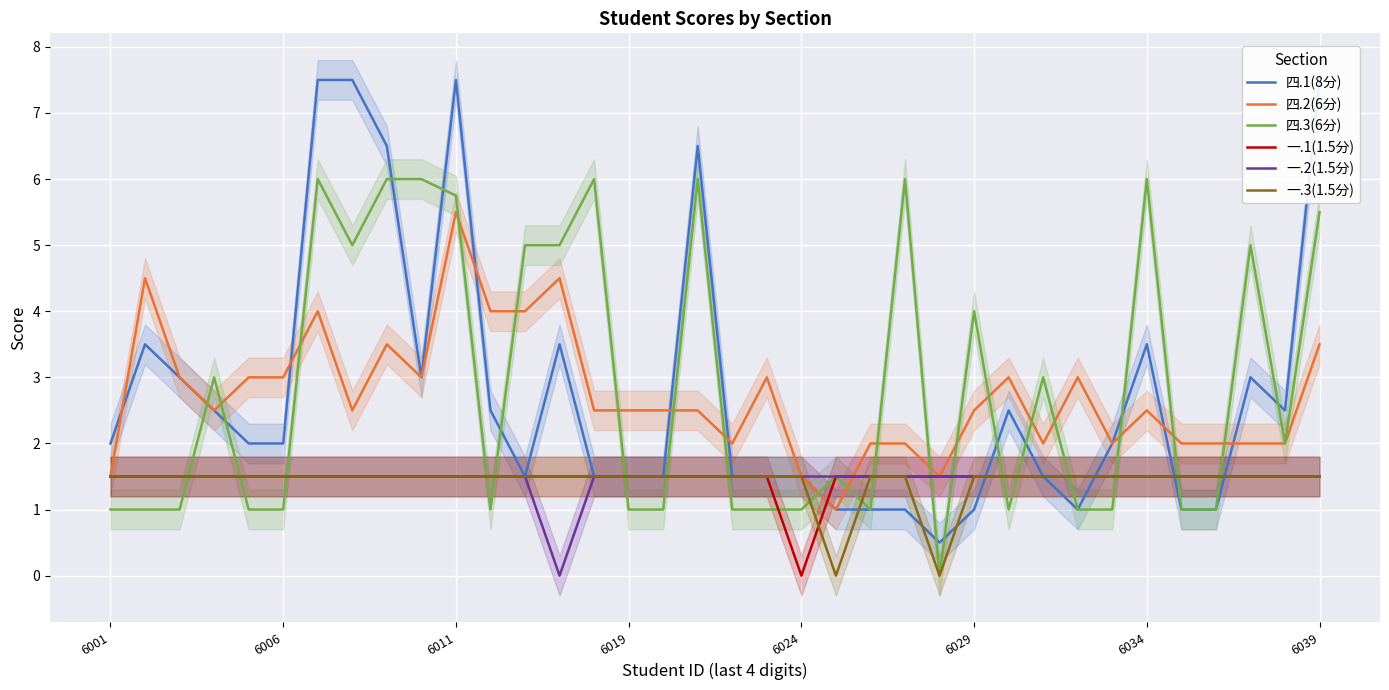

What position from the right is 16?

20